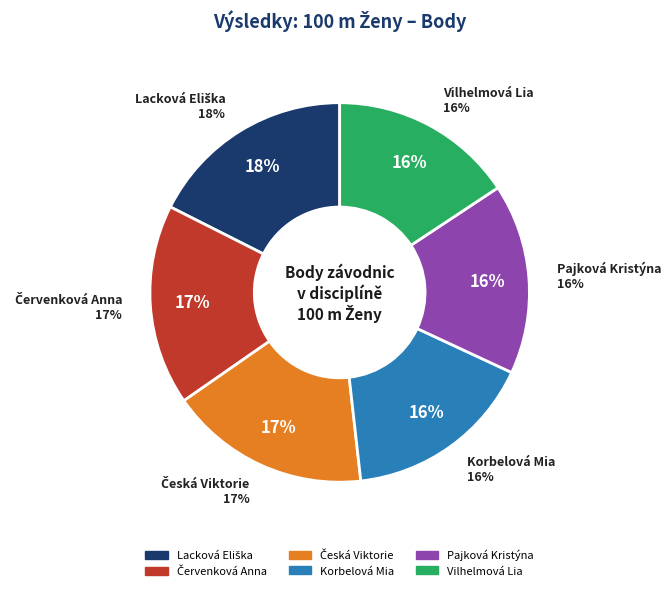

Which slice is the smallest?

Vilhelmová Lia